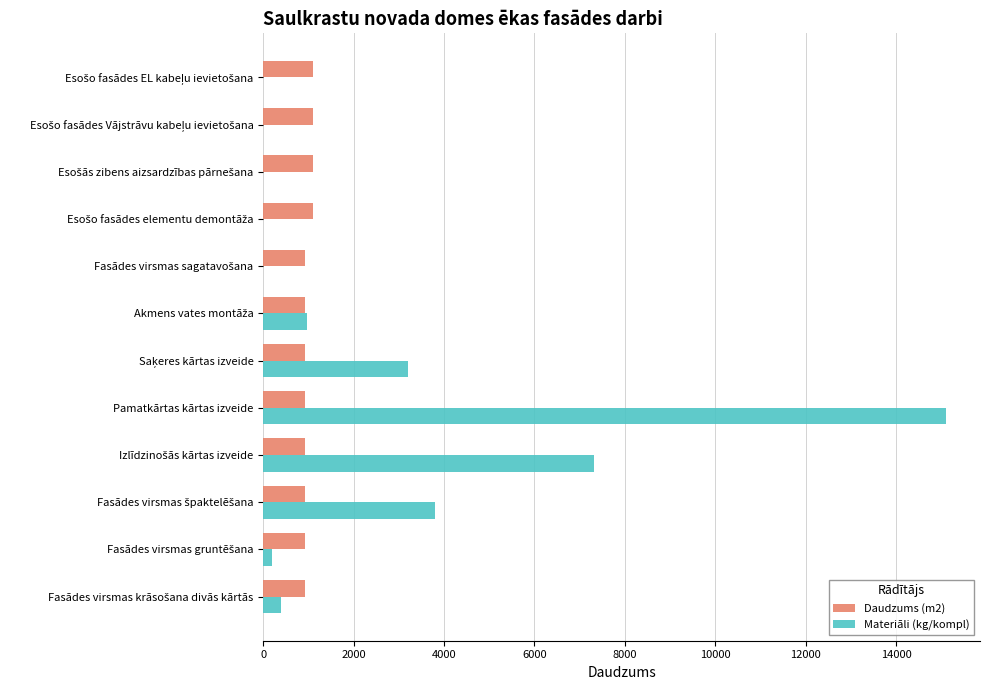

Which series has the largest total across all categories?

Materiāli (kg/kompl)